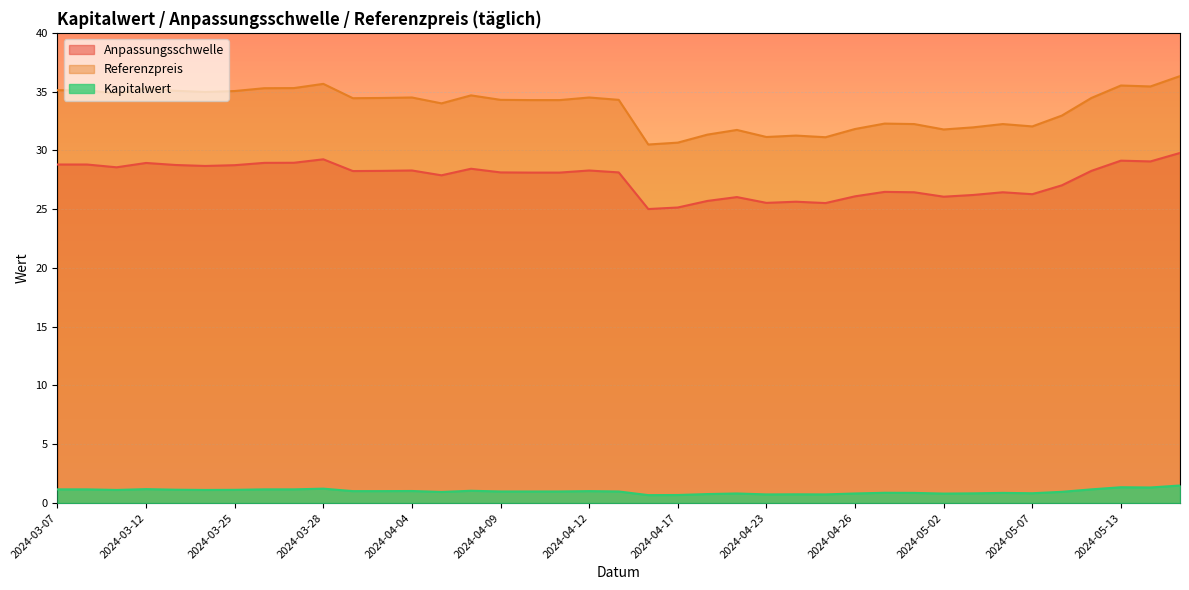

What is the difference between the maximum and minimum values in the Referenzpreis series?

5.8